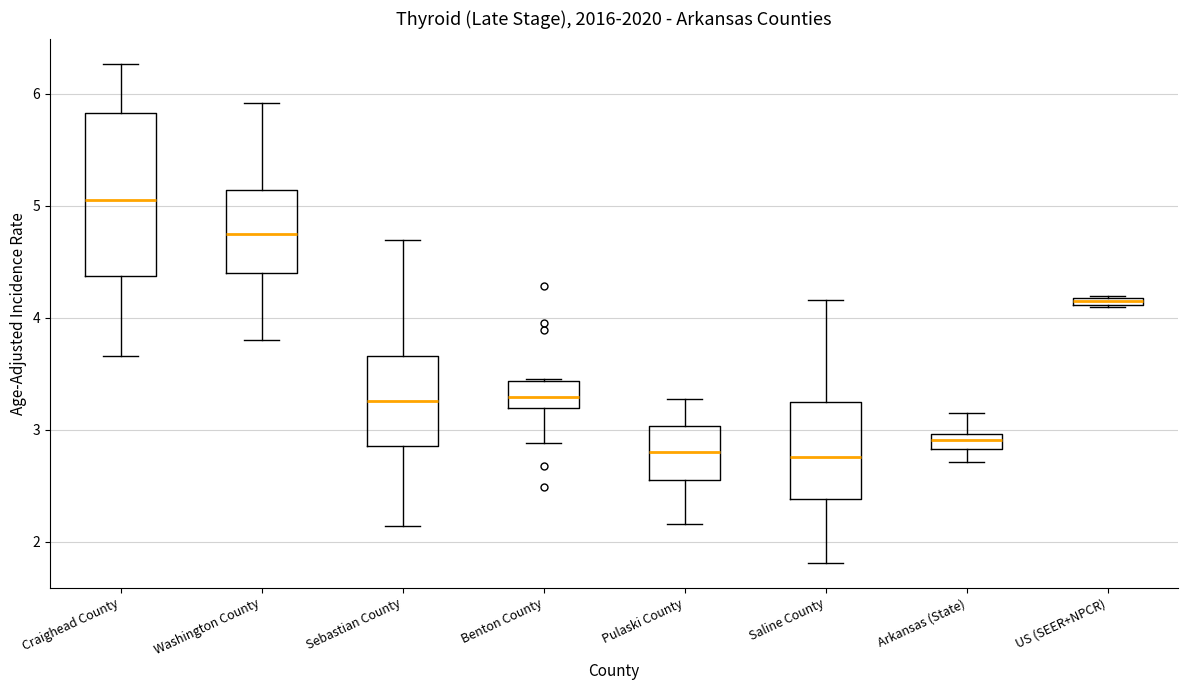

Which box has the highest median line?

Craighead County